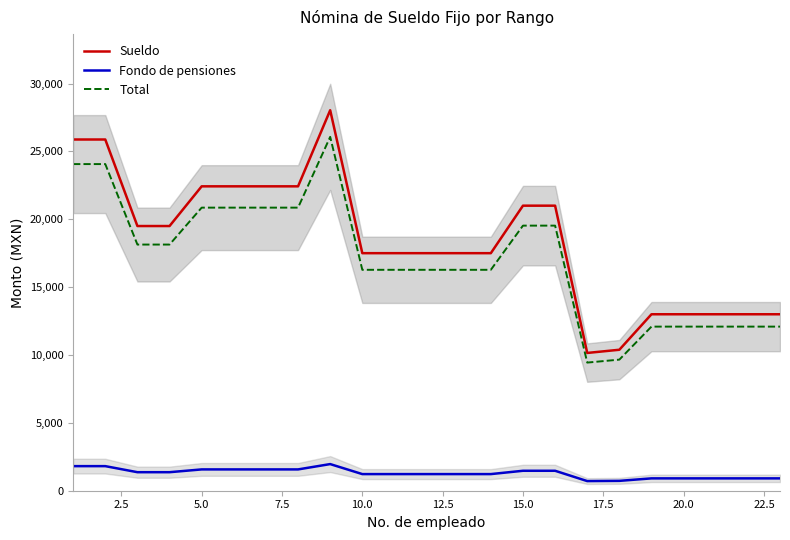

The value of Sueldo at 10.0 is 36713.1. True or false?

False